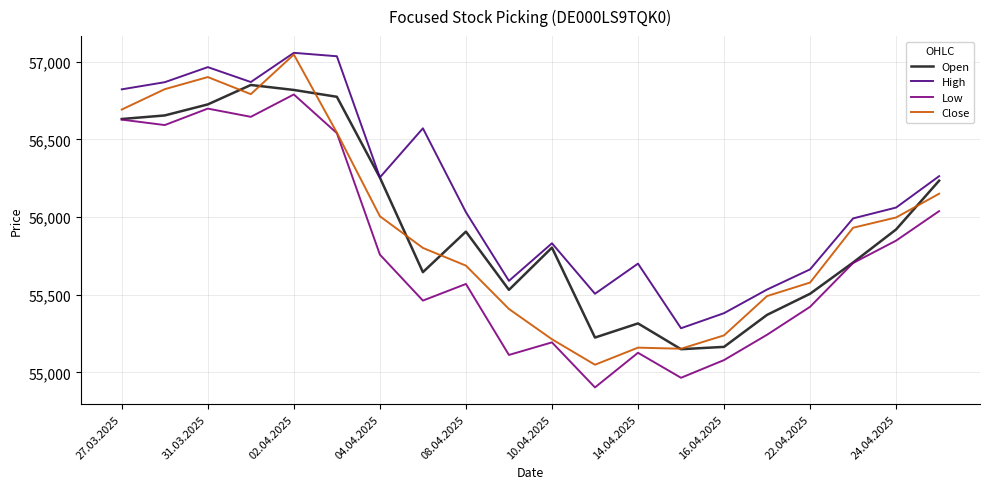

Which series has the largest total across all categories?

High